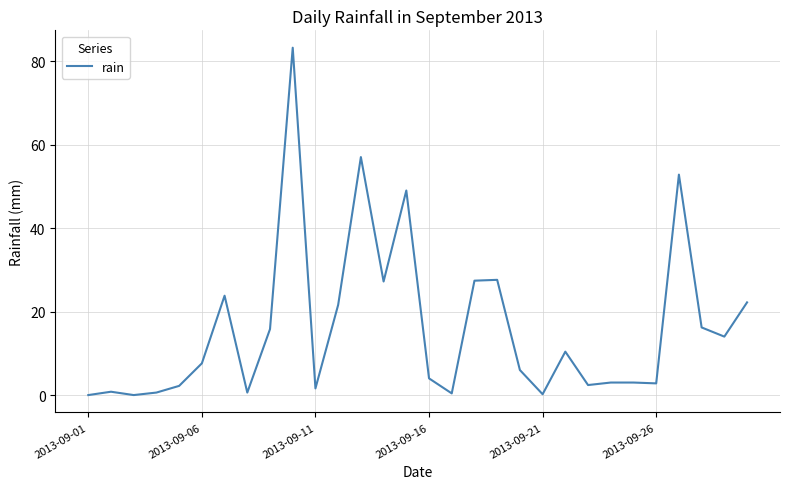

How many categories are shown in the chart?

30